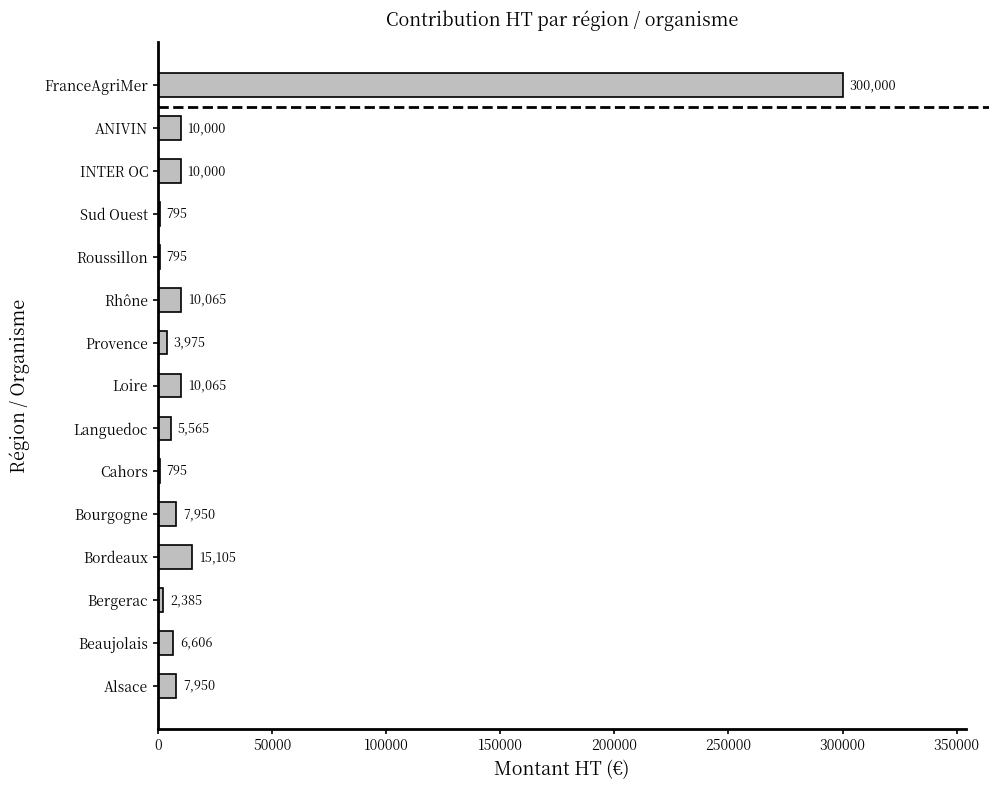

What is the maximum value shown in the chart?

300000.0